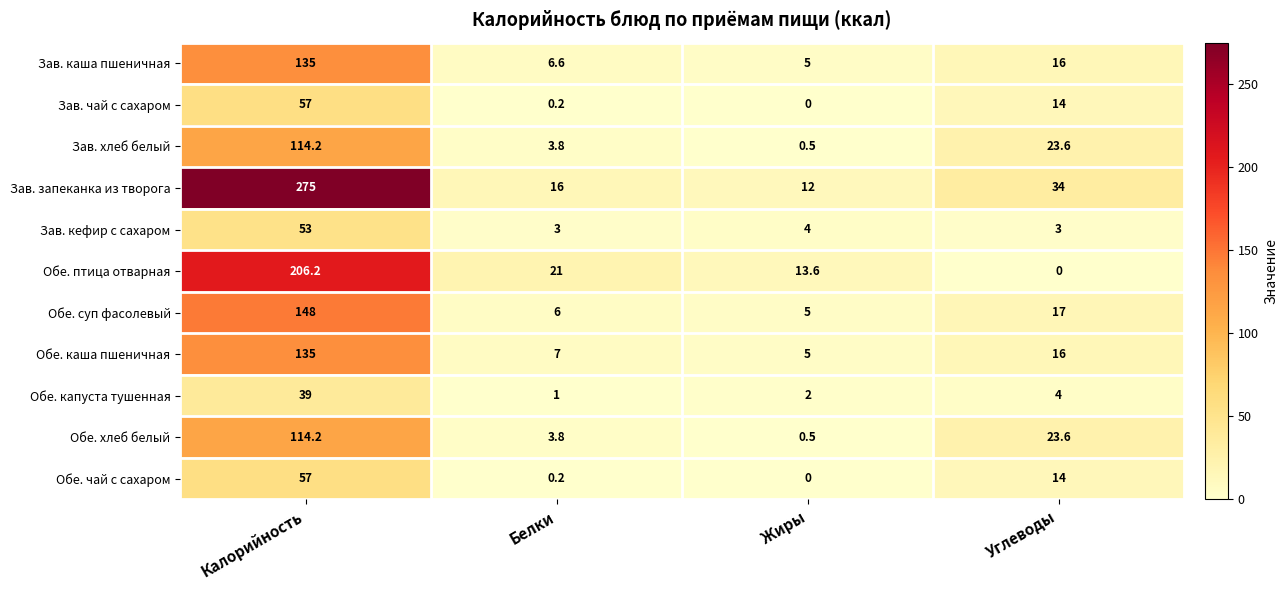

Is it true that Зав. запеканка из творога equals 16.0 at Белки?

True